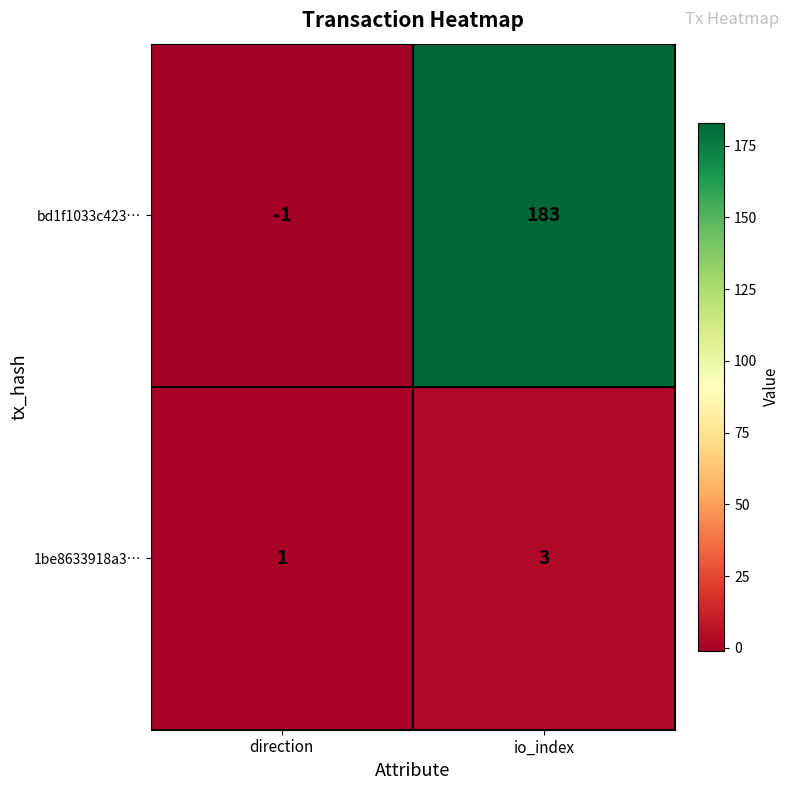

At which category does the chart reach its peak across all series?

io_index